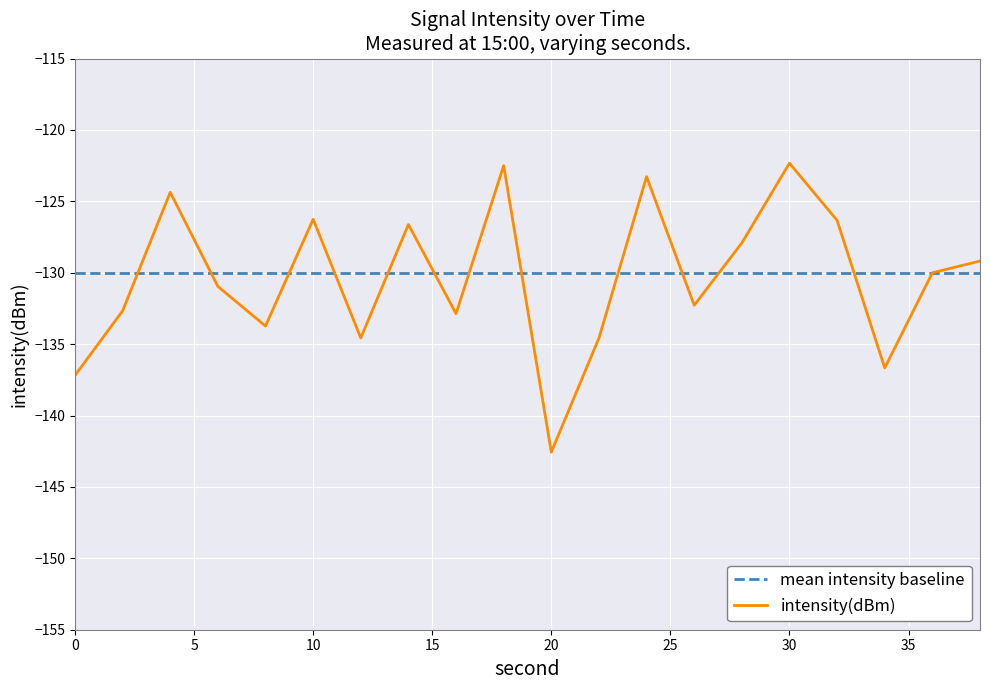

The value at 8 is -133.7. True or false?

True